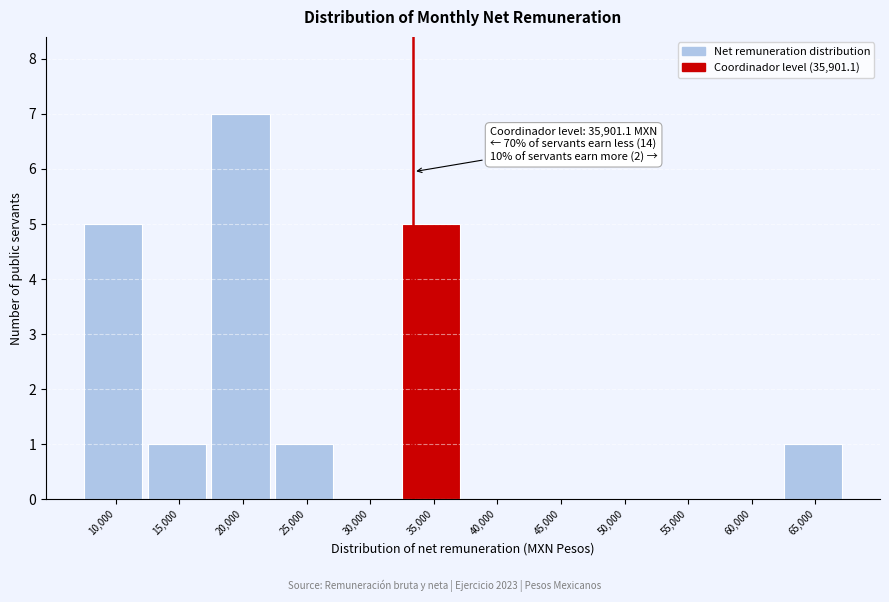

Reading left to right, what are all the values shown in this chart?

10,000=5	15,000=1	20,000=7	25,000=1	30,000=0	35,000=5	40,000=0	45,000=0	50,000=0	55,000=0	60,000=0	65,000=1